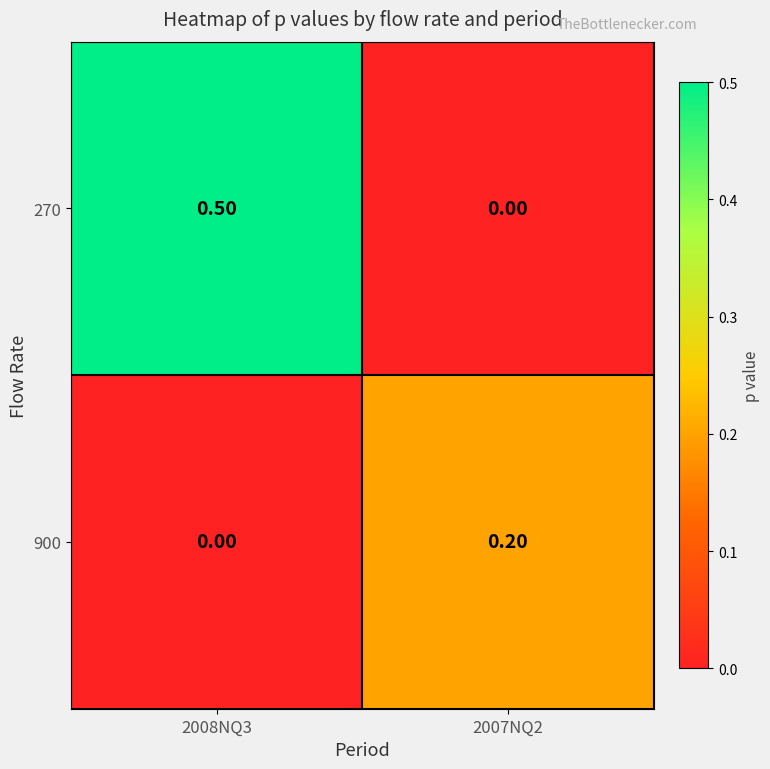

List the series in order of their overall mean, highest first.

270, 900